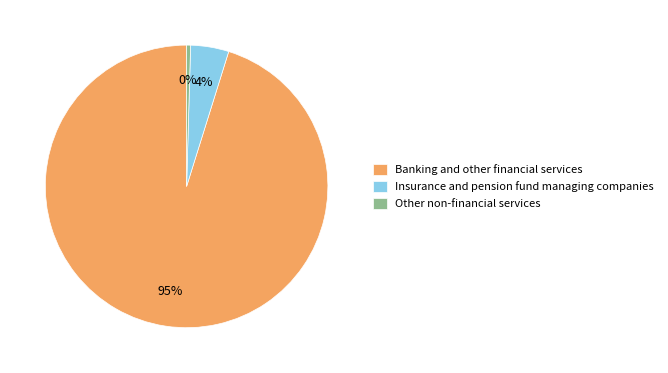

Rank the categories by value from highest to lowest.

Banking and other financial services, Insurance and pension fund managing companies, Other non-financial services